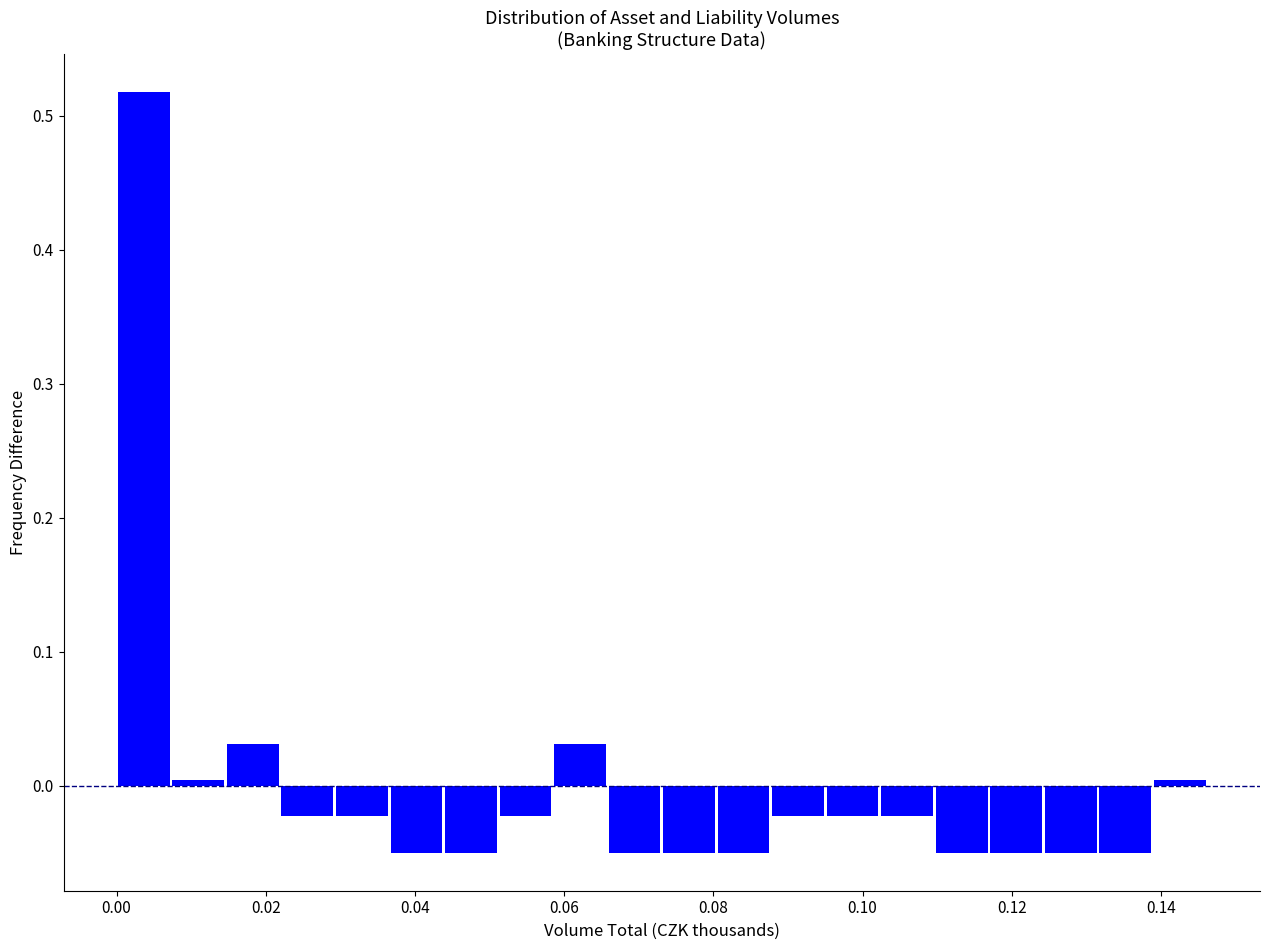

Around what value on the x-axis is the tallest bar? Give the approximate position of its centre, as read against the axis.

0.004